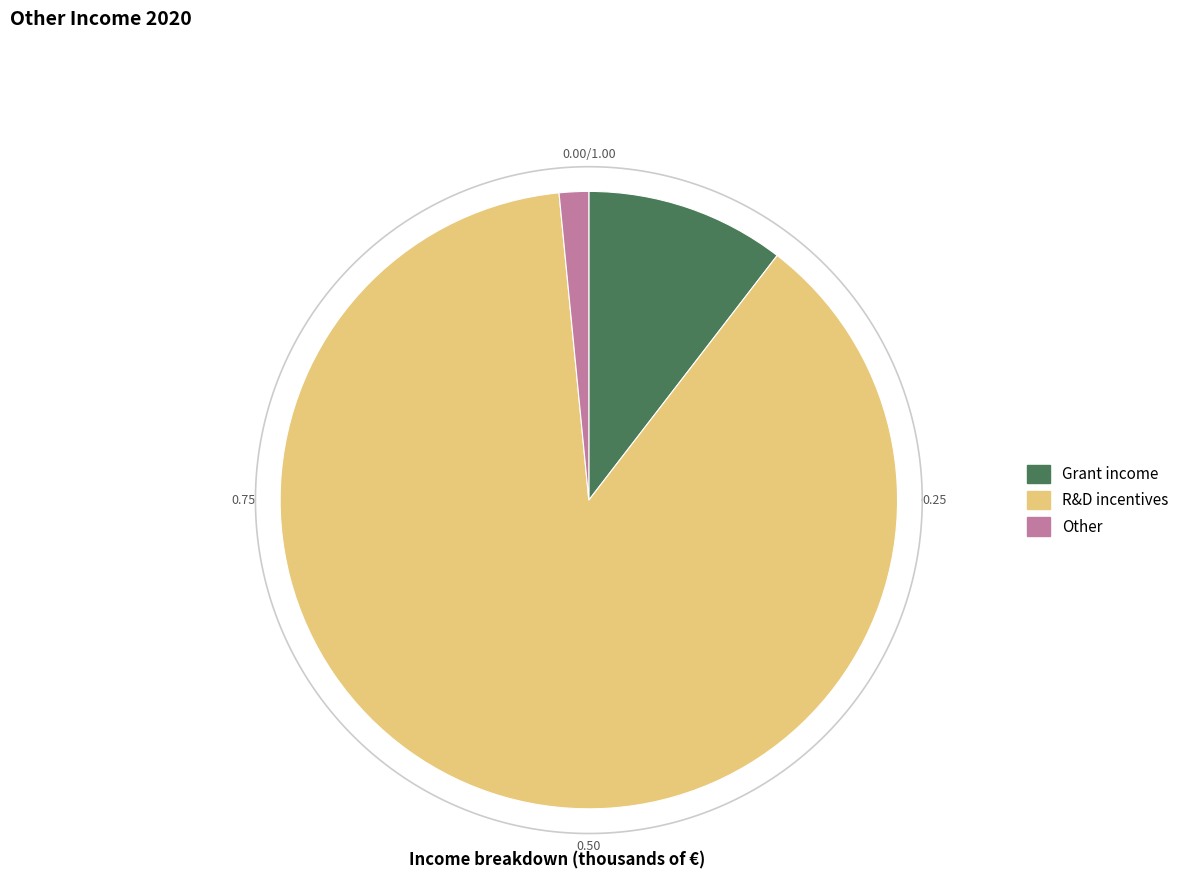

What is the smallest slice in the pie chart?

Other